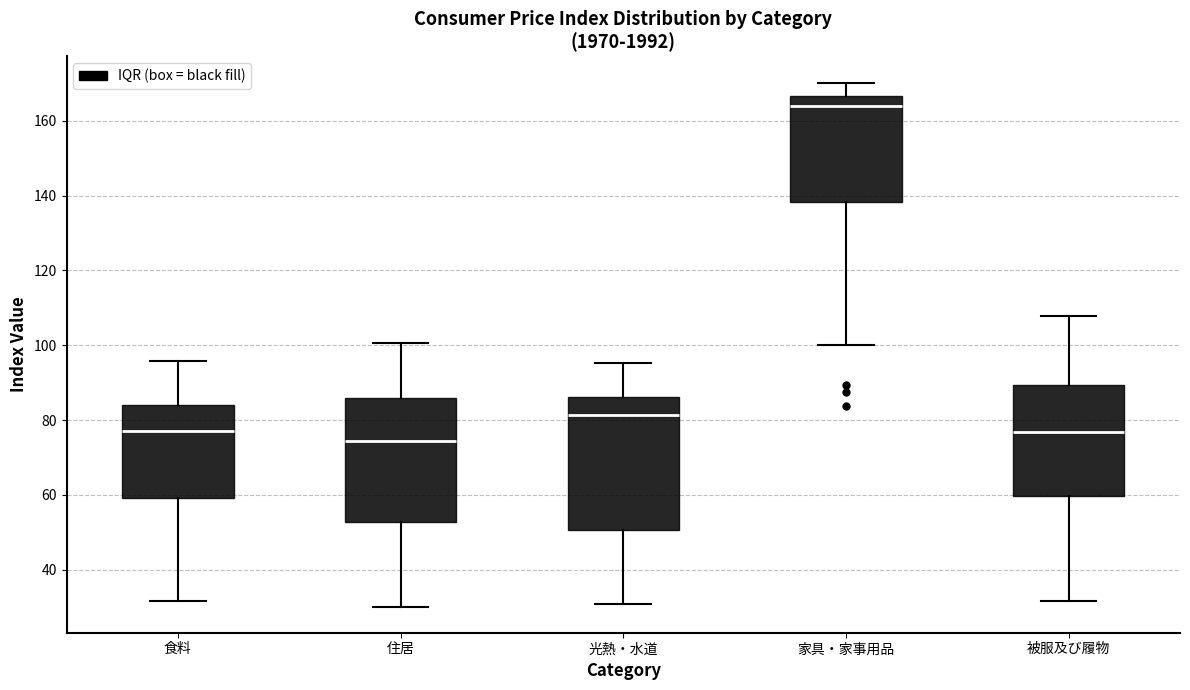

Where is the upper edge of the box for 被服及び履物 on the y-axis? The values are not printed on the chart, so give them approximately, as read against the axis.

90